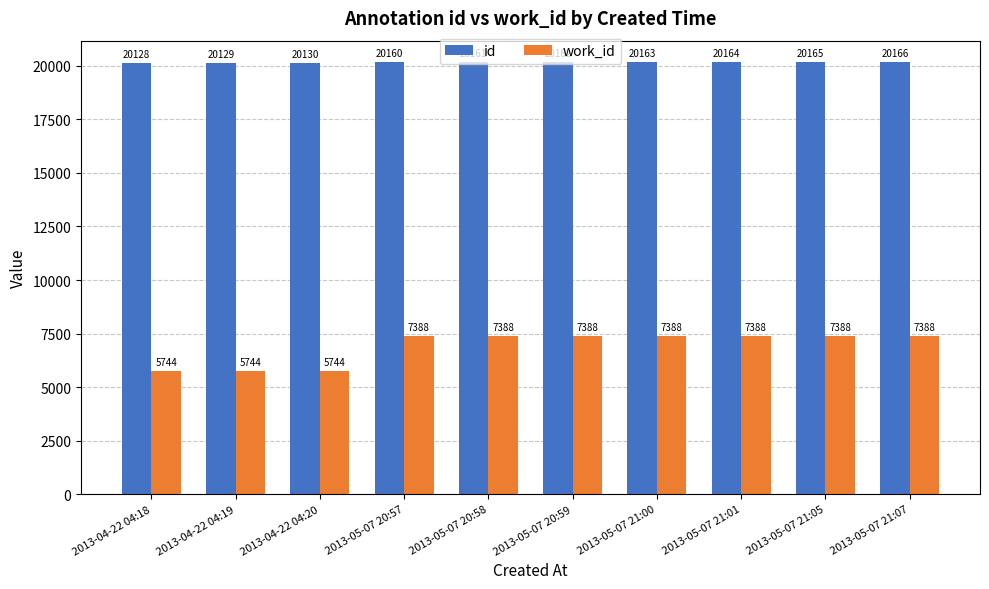

Reading left to right, what are all the values shown in this chart?

id: 2013-04-22 04:18=20128	2013-04-22 04:19=20129	2013-04-22 04:20=20130	2013-05-07 20:57=20160	2013-05-07 20:58=20161	2013-05-07 20:59=20162	2013-05-07 21:00=20163	2013-05-07 21:01=20164	2013-05-07 21:05=20165	2013-05-07 21:07=20166
work_id: 2013-04-22 04:18=5744	2013-04-22 04:19=5744	2013-04-22 04:20=5744	2013-05-07 20:57=7388	2013-05-07 20:58=7388	2013-05-07 20:59=7388	2013-05-07 21:00=7388	2013-05-07 21:01=7388	2013-05-07 21:05=7388	2013-05-07 21:07=7388